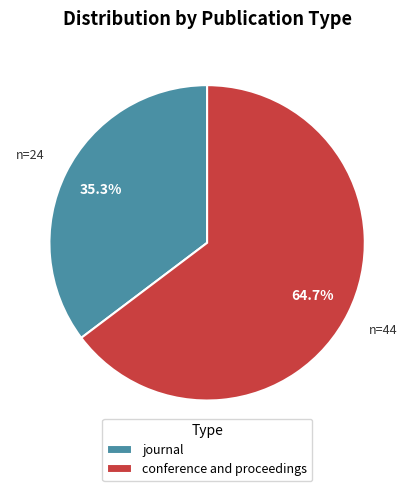

True or false: conference and proceedings accounts for 65% of the total.

True